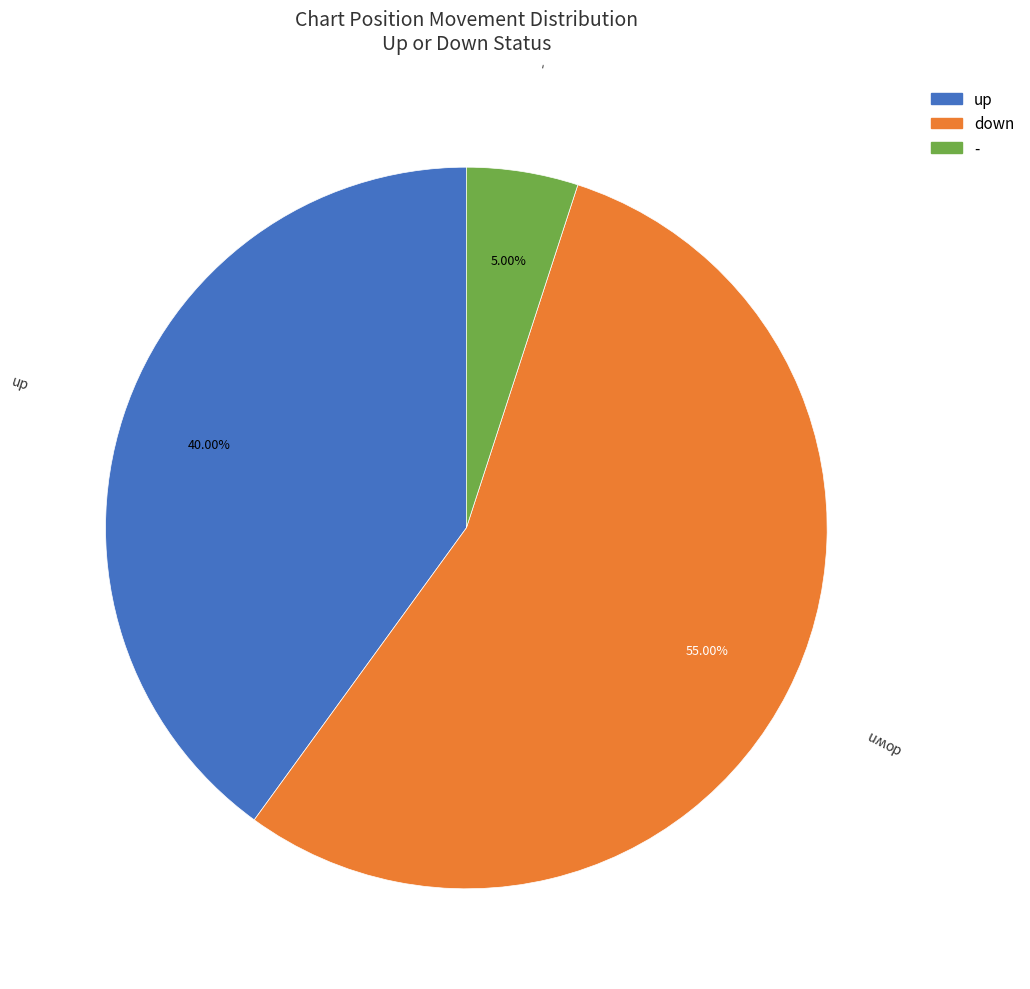

Which slice is the largest?

down